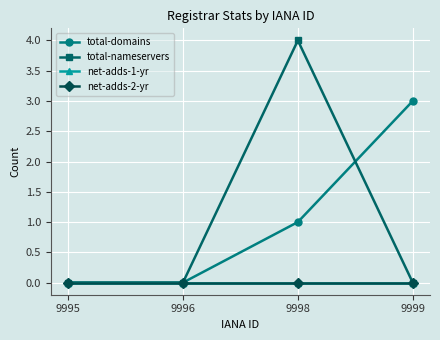

How many values in total-domains are above zero?

2